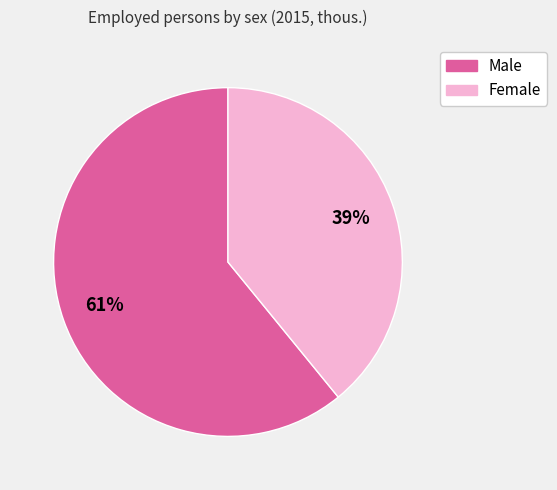

To the nearest percent, what is the difference between the Female and Male slice percentages?

22%